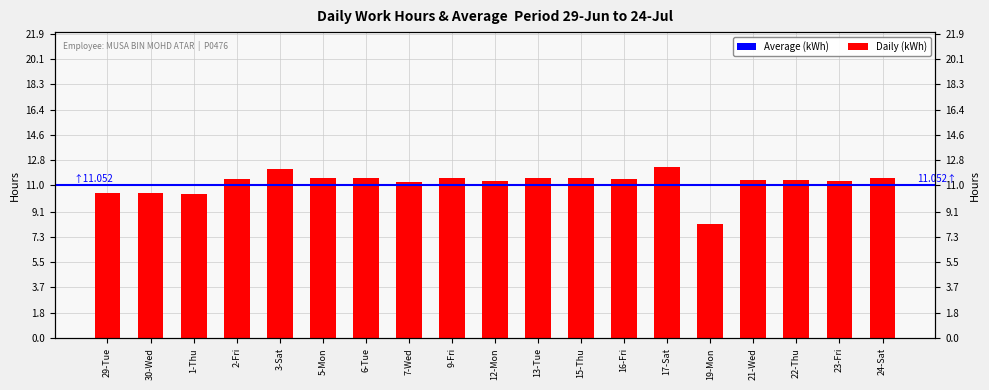

What is the smallest value displayed?

8.2